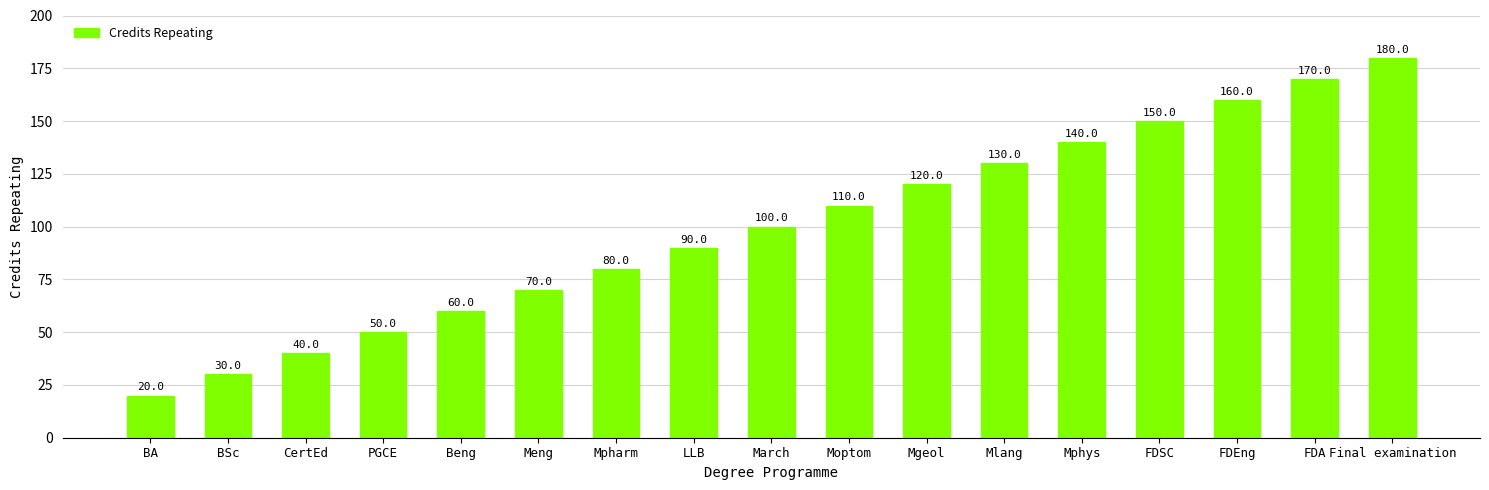

What is the change in value from CertEd to PGCE?

+10